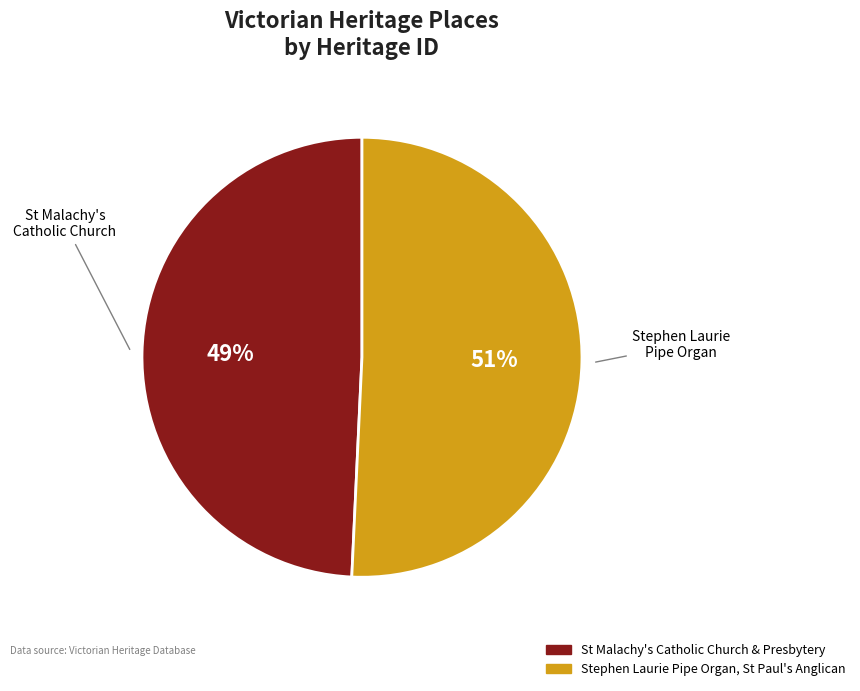

To the nearest percent, what portion does Stephen Laurie Pipe Organ, St Paul's Anglican represent?

51%